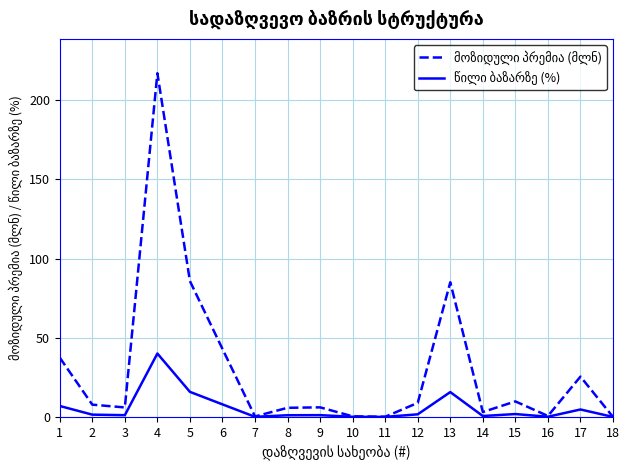

How many lines are shown in the chart?

2